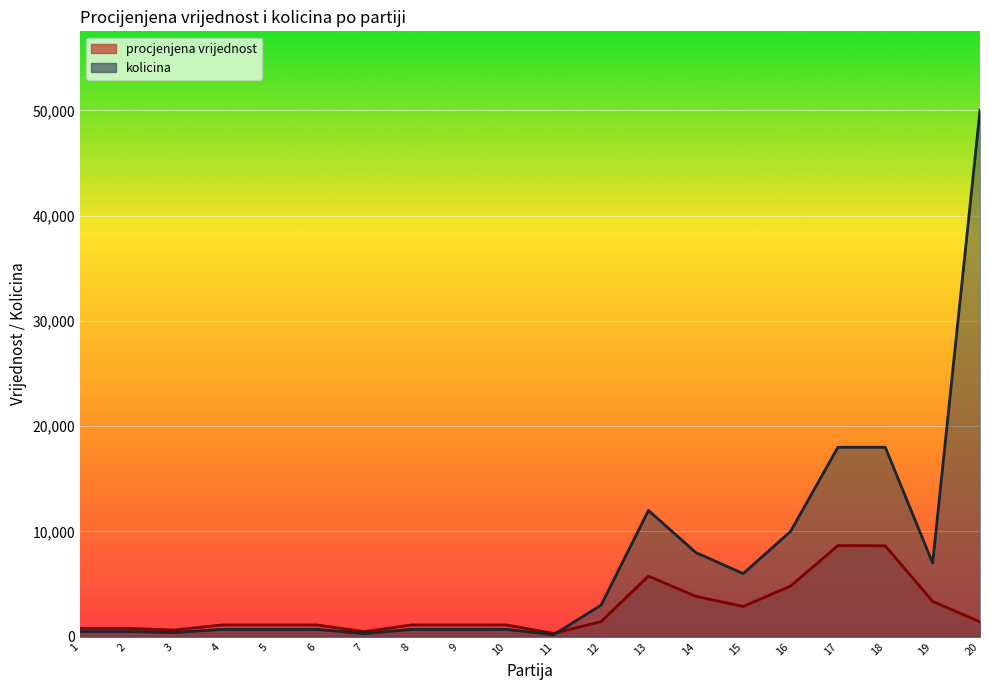

List the series in order of their overall mean, highest first.

kolicina, procjenjena vrijednost